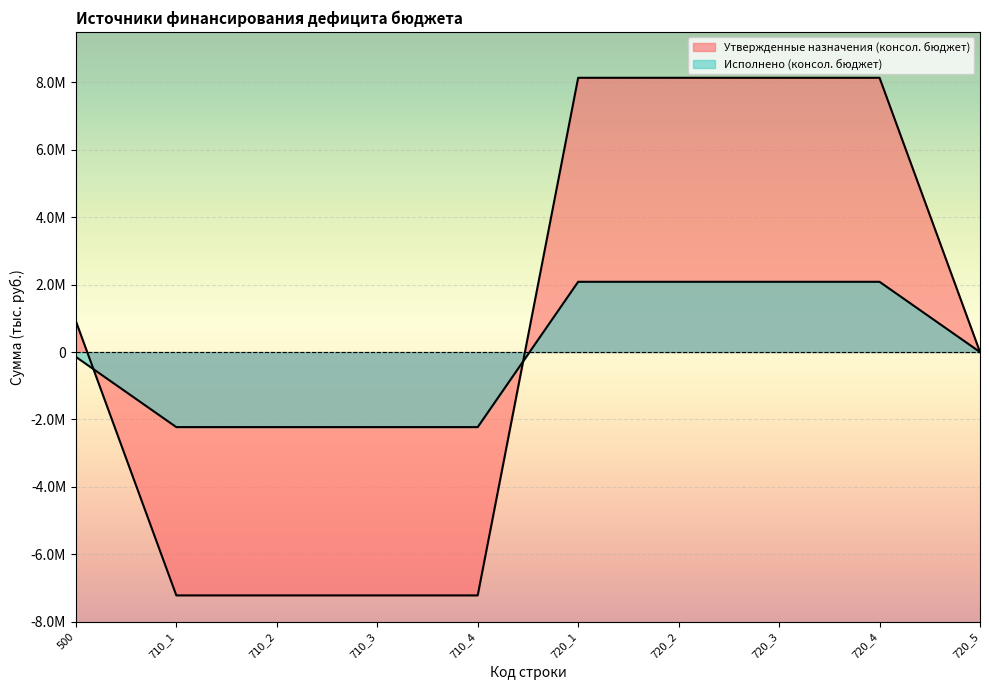

Where does the Исполнено (консол. бюджет) series first go above 0?

720_1